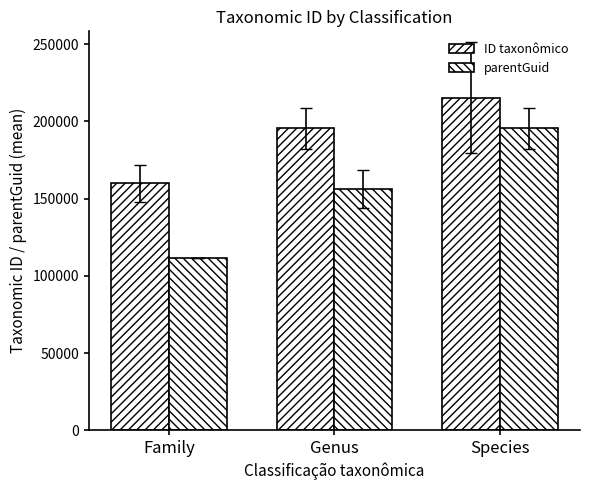

Is the value of parentGuid at Genus greater than the value of ID taxonômico at Family?

No